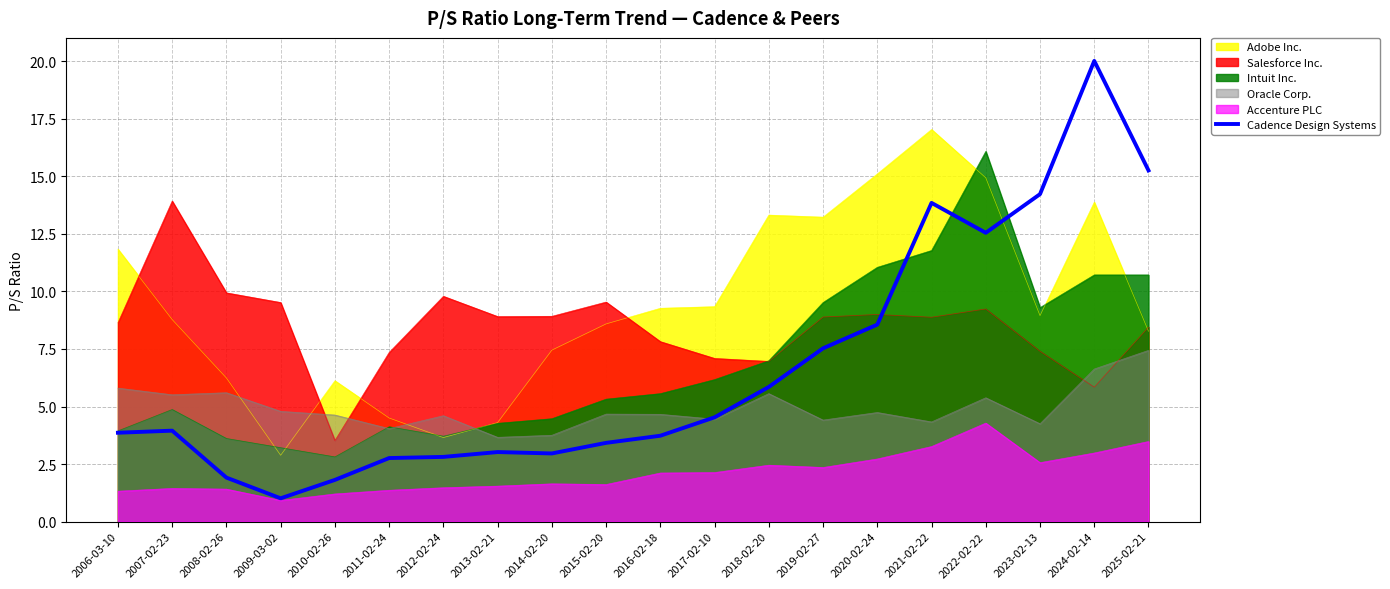

Rank the categories by value from lowest to highest.

2009-03-02, 2010-02-26, 2008-02-26, 2011-02-24, 2012-02-24, 2014-02-20, 2013-02-21, 2015-02-20, 2016-02-18, 2006-03-10, 2007-02-23, 2017-02-10, 2018-02-20, 2019-02-27, 2020-02-24, 2022-02-22, 2021-02-22, 2023-02-13, 2025-02-21, 2024-02-14